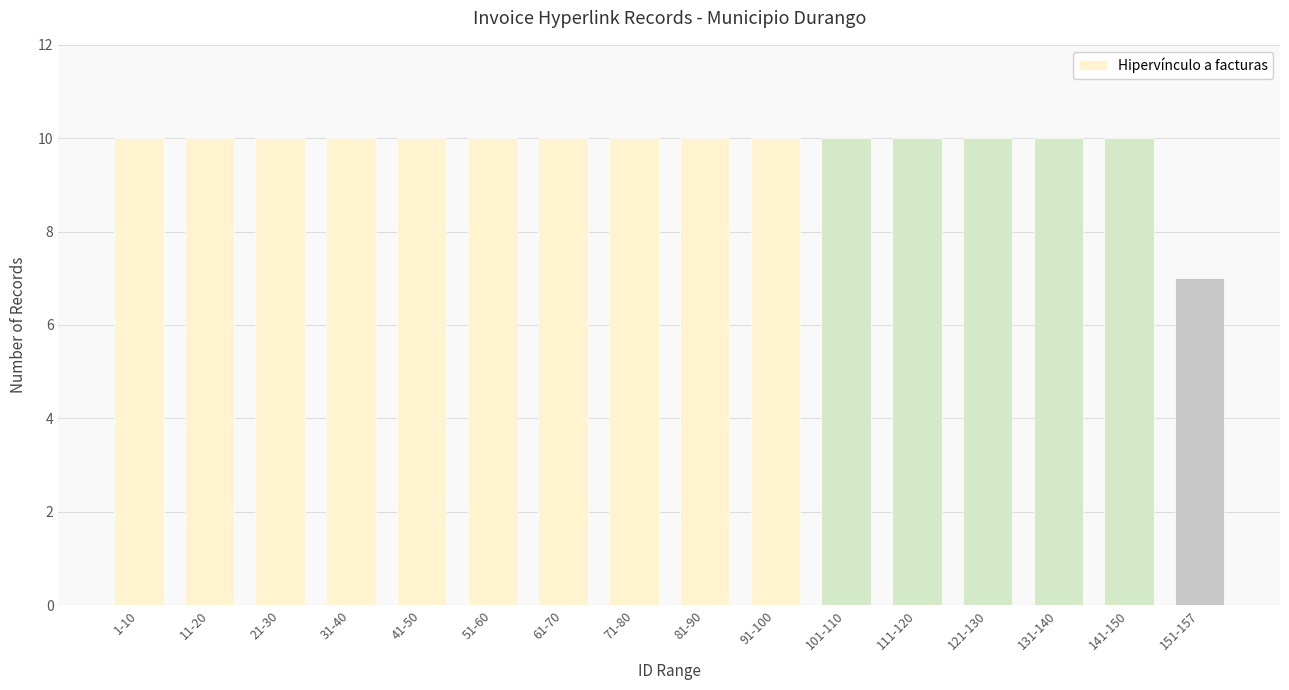

Approximately how many times larger is the value at 61-70 compared to 131-140?

1.0